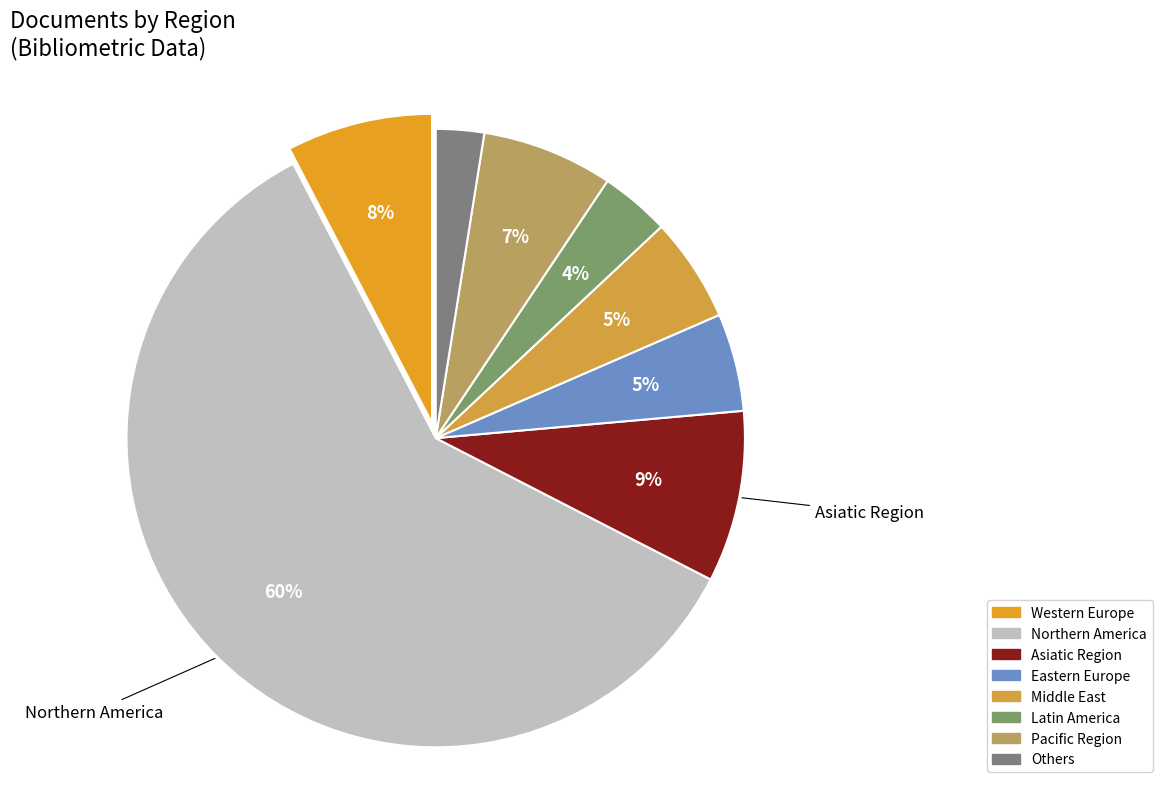

Does any single category account for the majority?

Yes